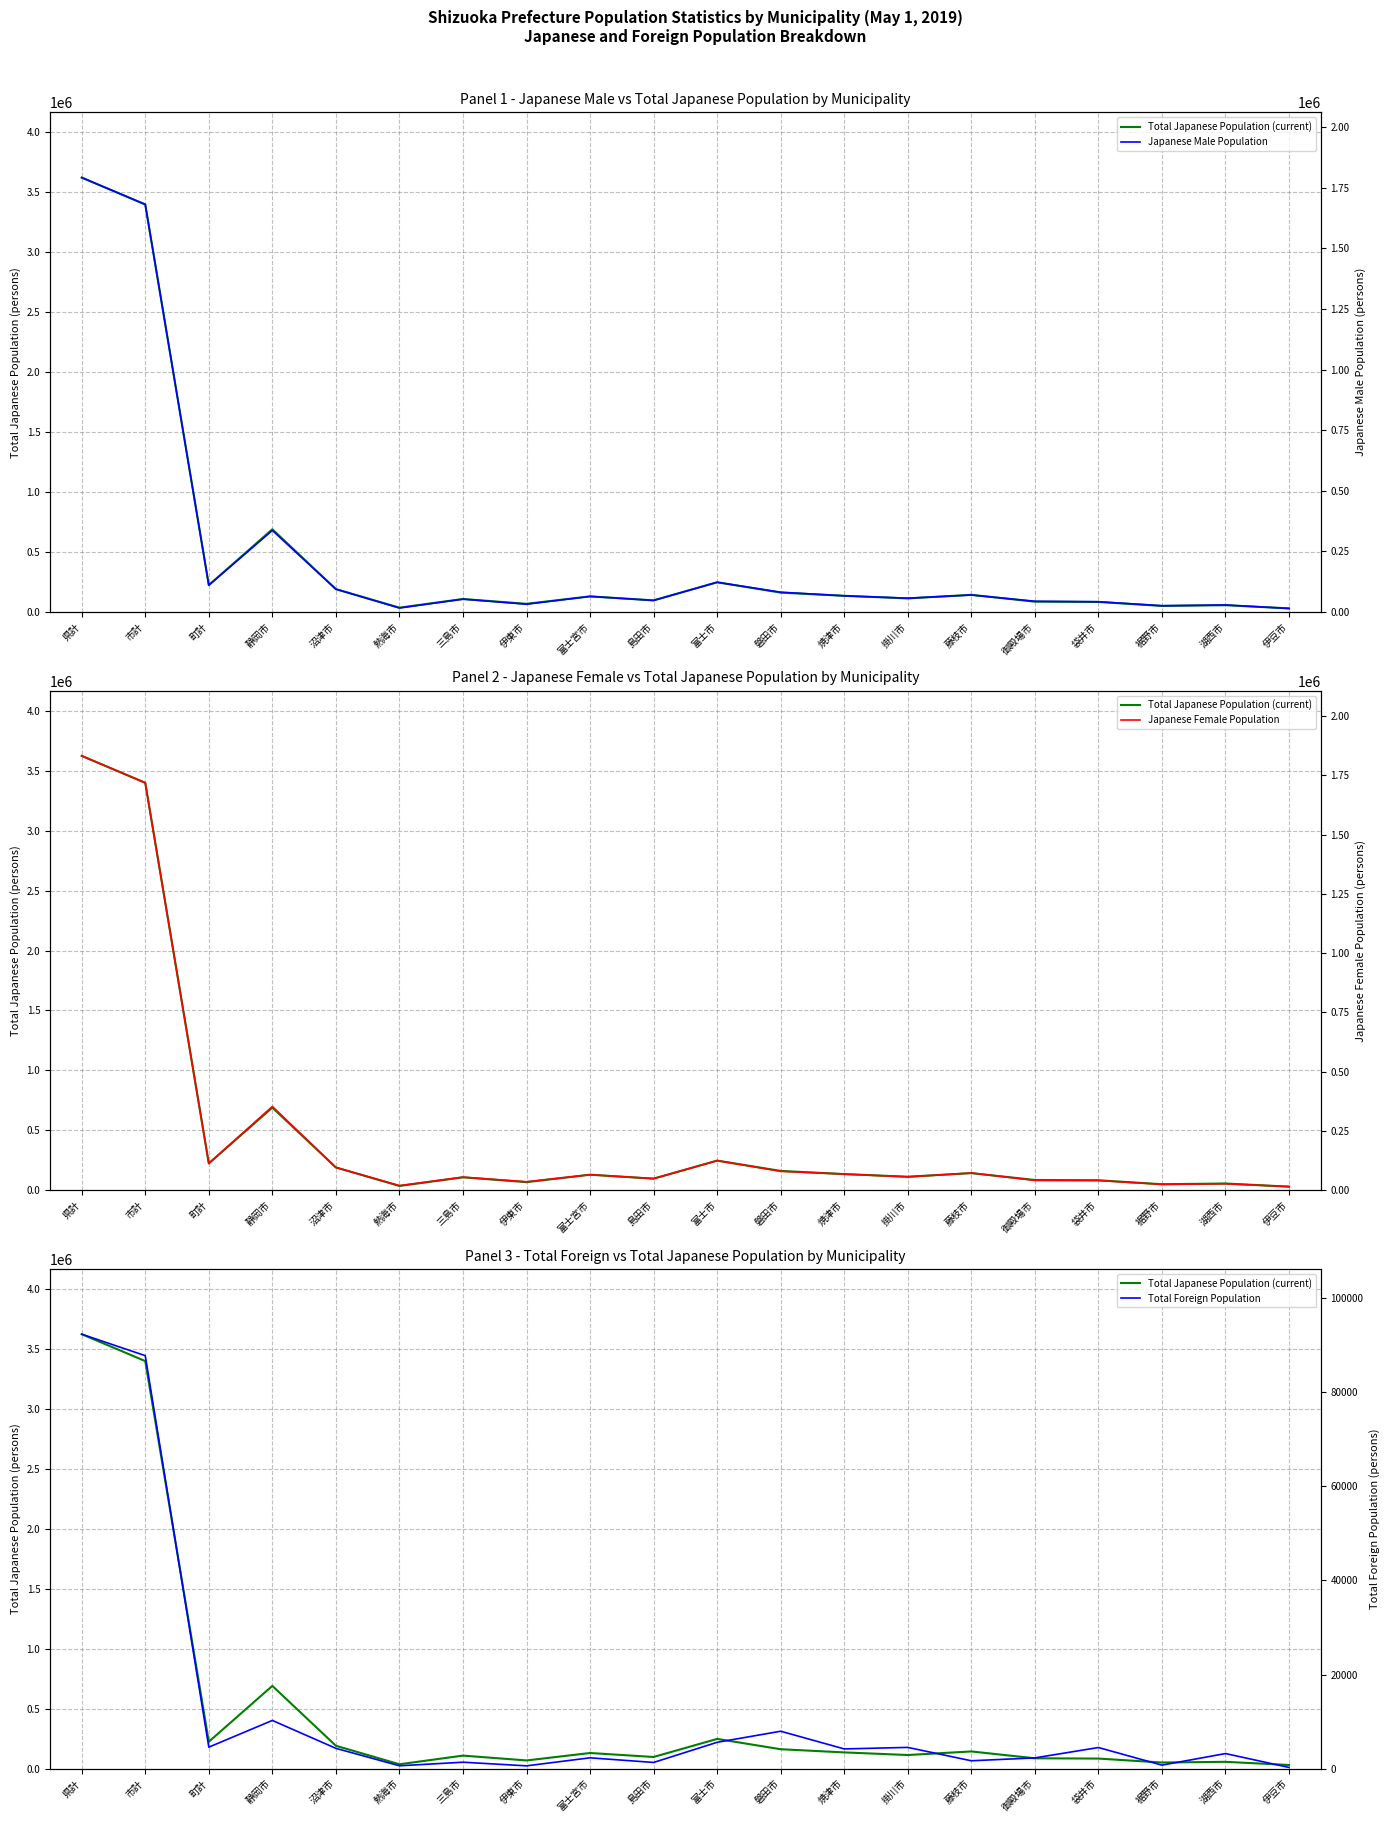

The value of Total Japanese Population (current) at 富士市 is 439931. True or false?

False